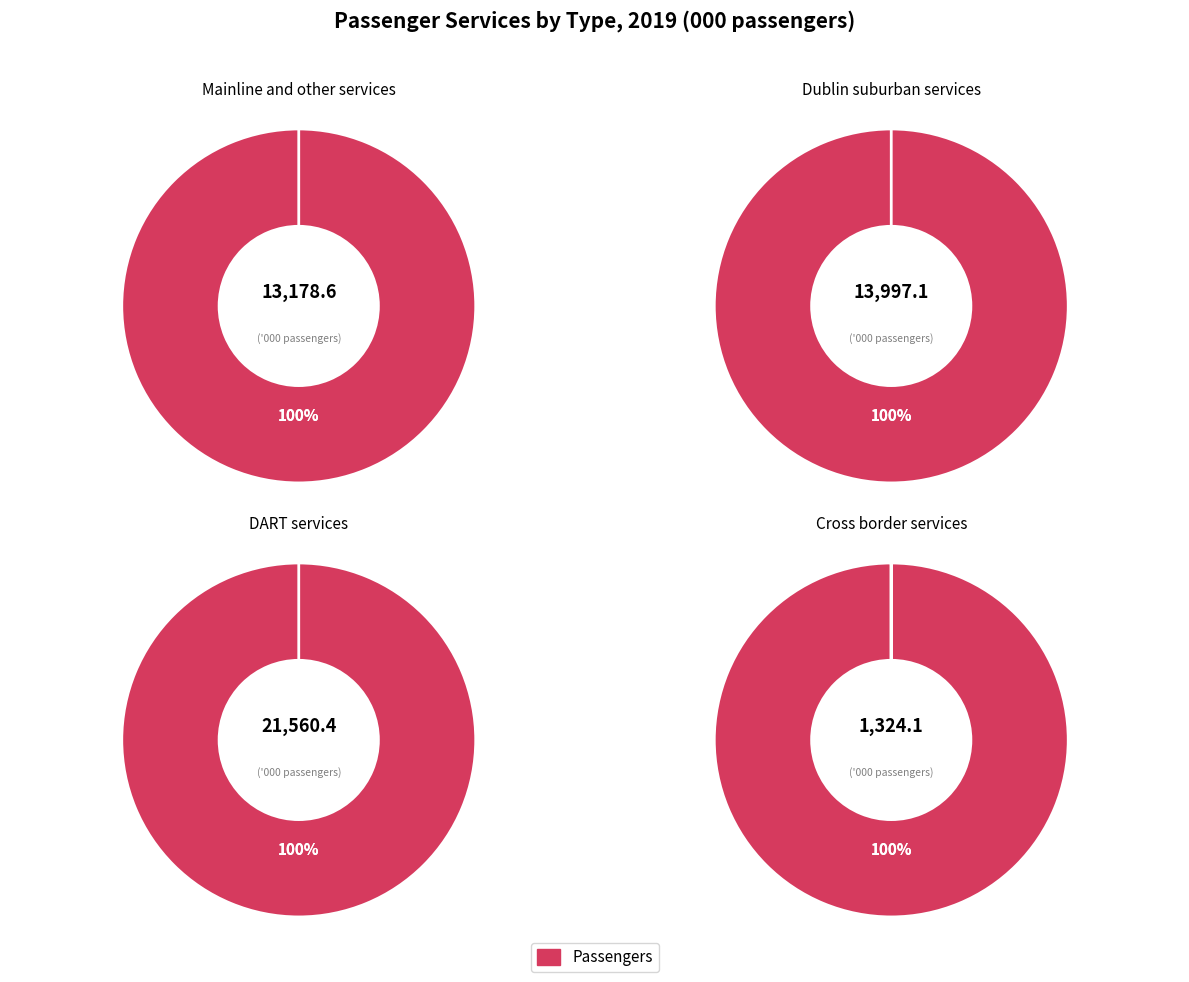

What percentage do Cross border services and Mainline and other services together represent?

29.0%